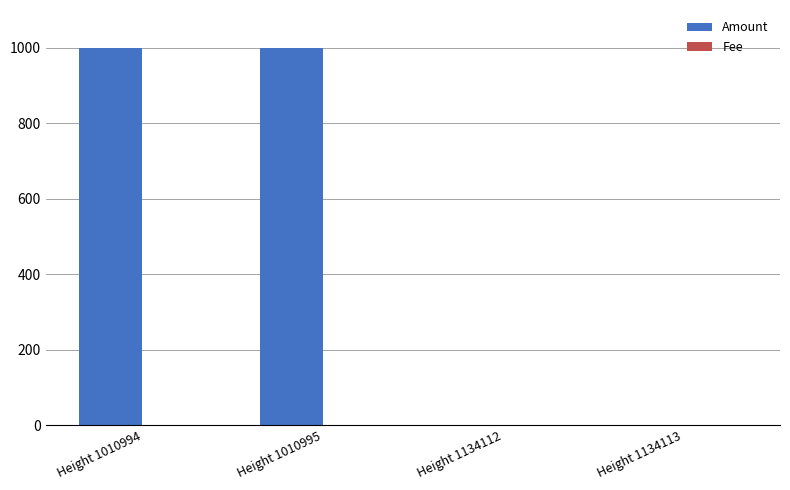

Which series has the widest spread of values?

Amount